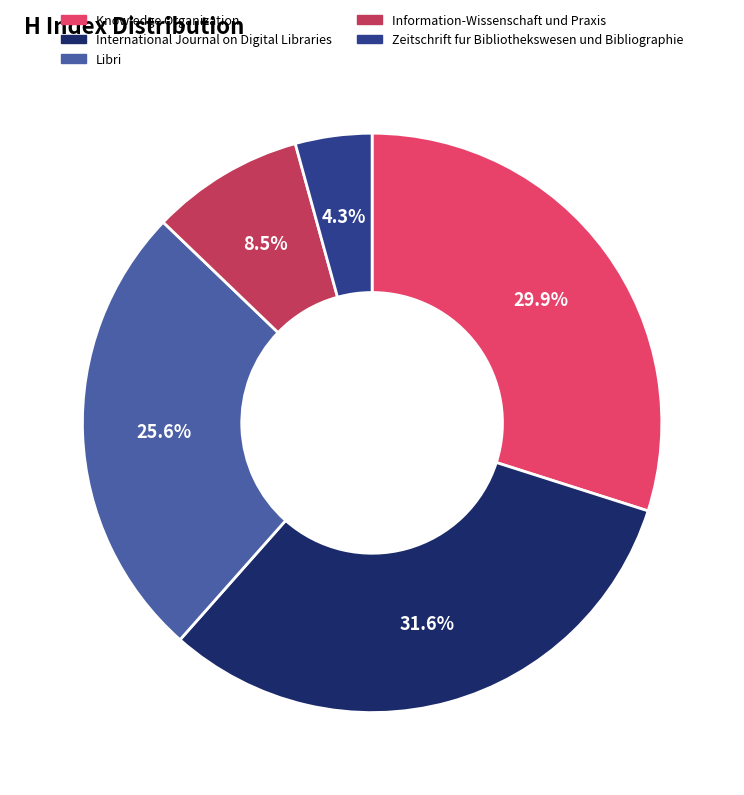

Which slice is the largest?

International Journal on Digital Libraries